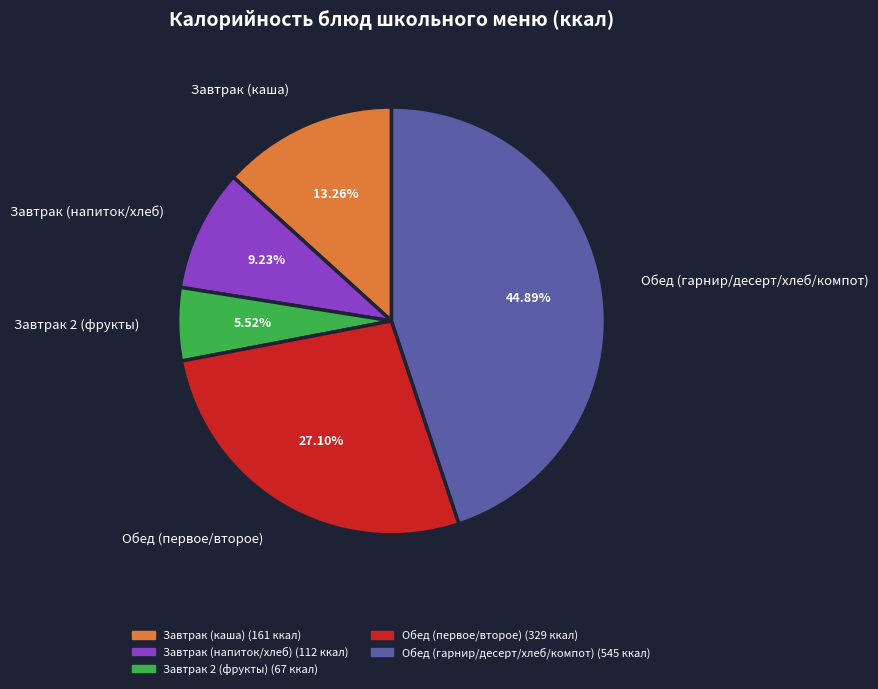

Approximately how many times larger is the value at Завтрак (каша) compared to Завтрак 2 (фрукты)?

2.4